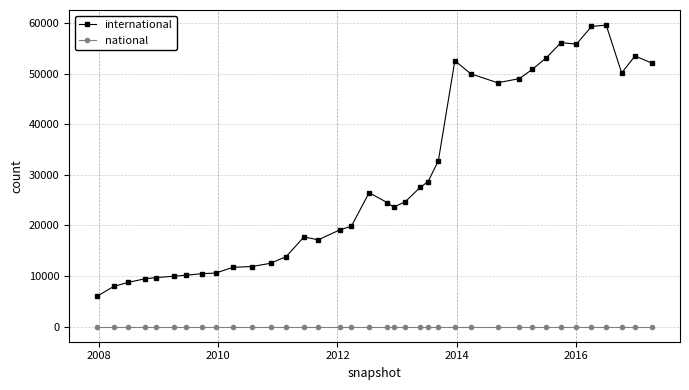

At how many categories does at least one series exceed 26839?

16